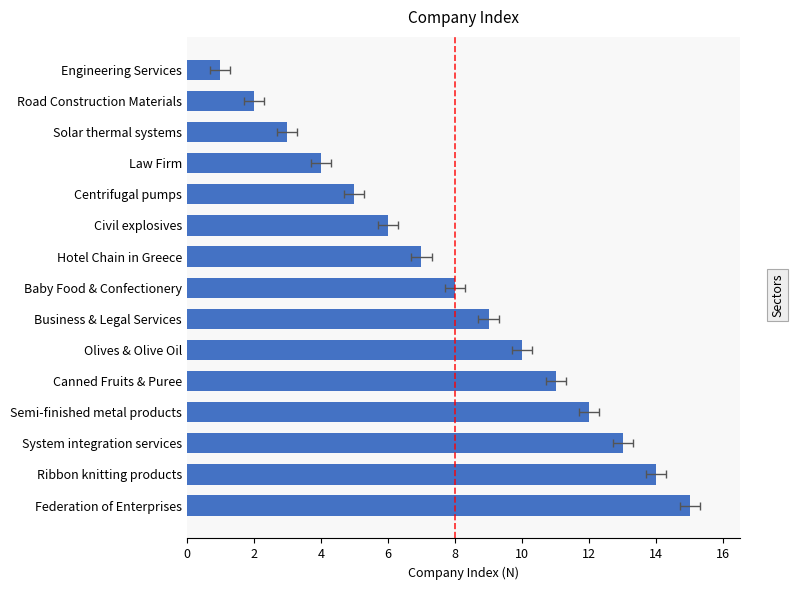

Reading left to right, what are all the values shown in this chart?

15	14	13	12	11	10	9	8	7	6	5	4	3	2	1